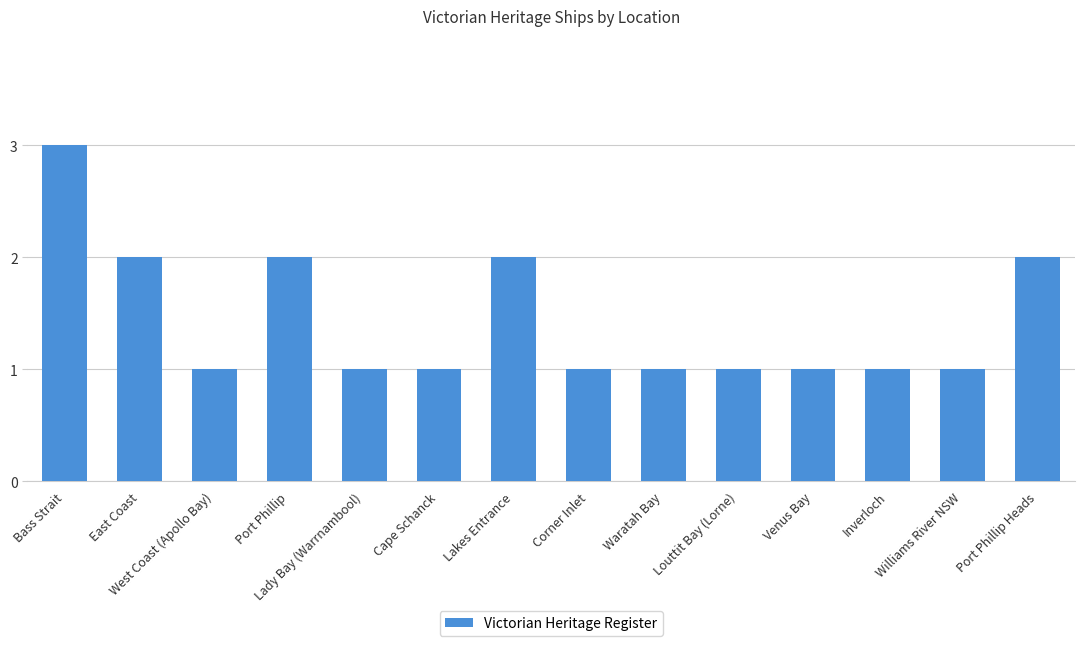

How many data points does each series have?

14